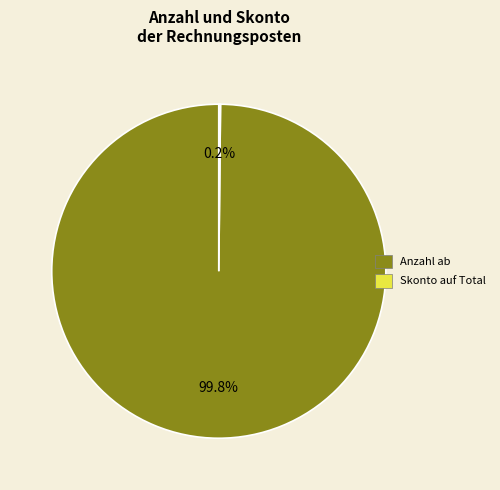

Which slice represents more than half of the pie?

Anzahl ab